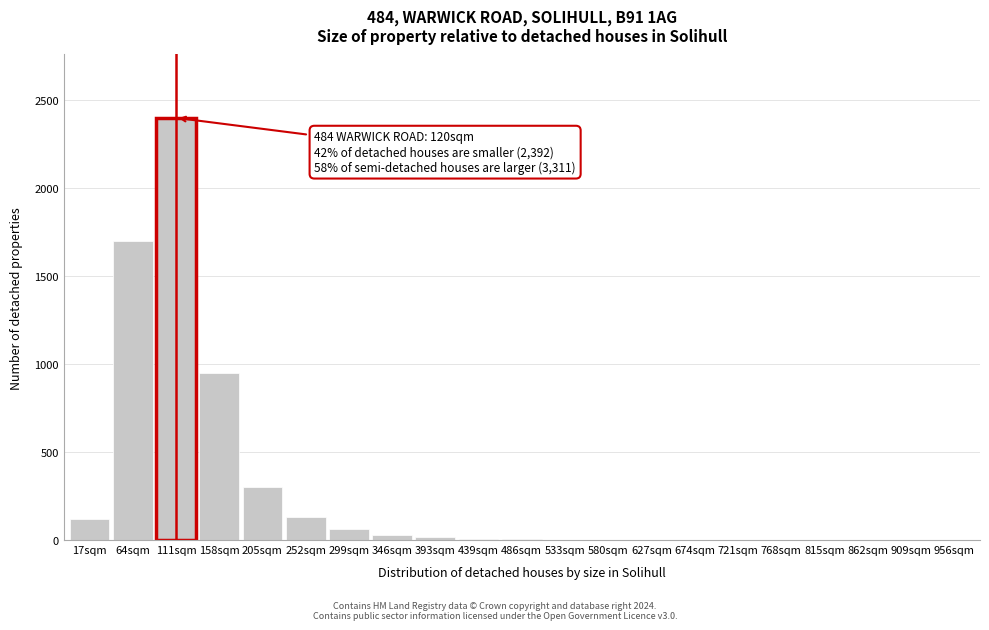

True or false: the data shows 1385 at 158sqm.

False